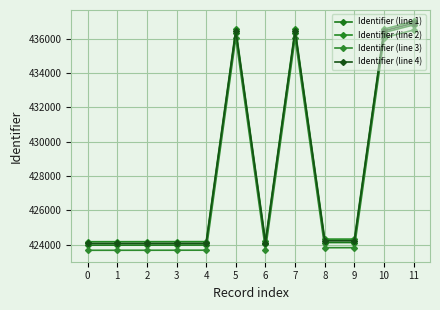

The value of Identifier (line 1) at 8 is 424119. True or false?

True